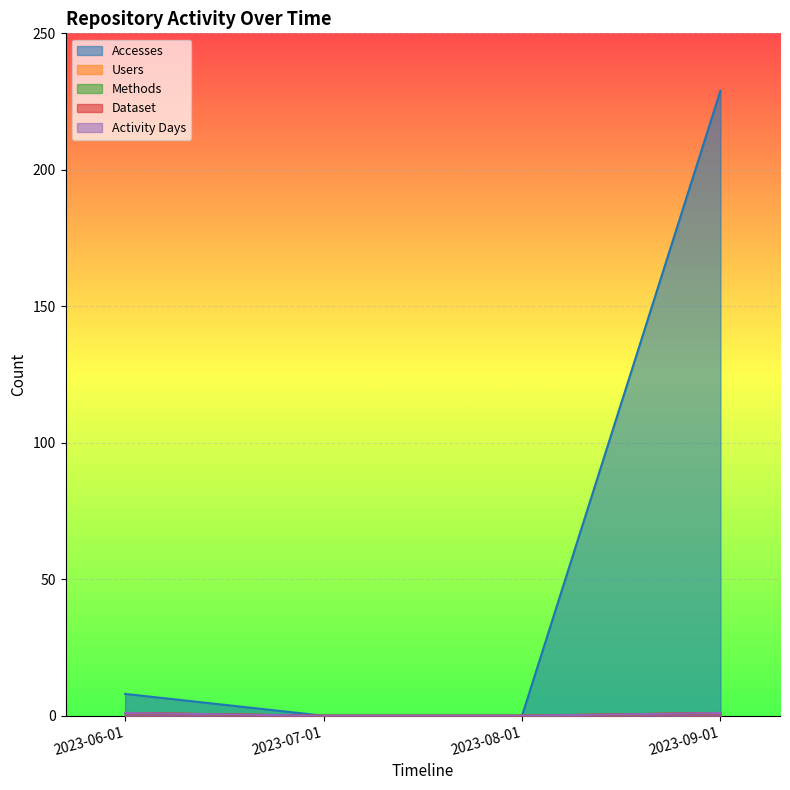

How many data points in Accesses are less than 8?

2